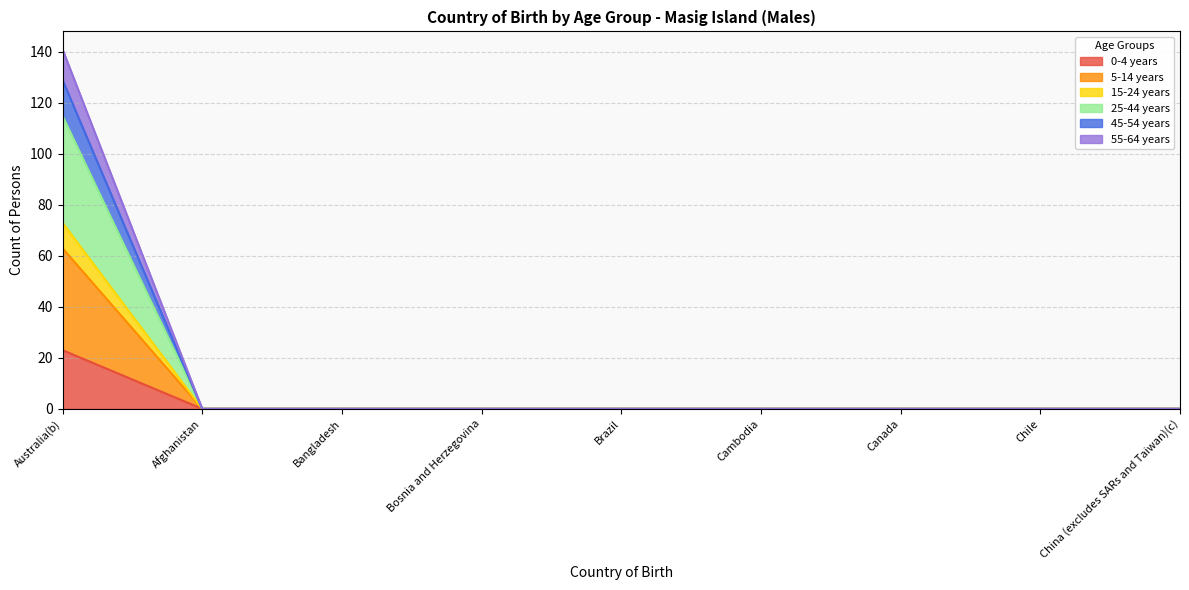

At which category is the sum across all series the highest?

Australia(b)